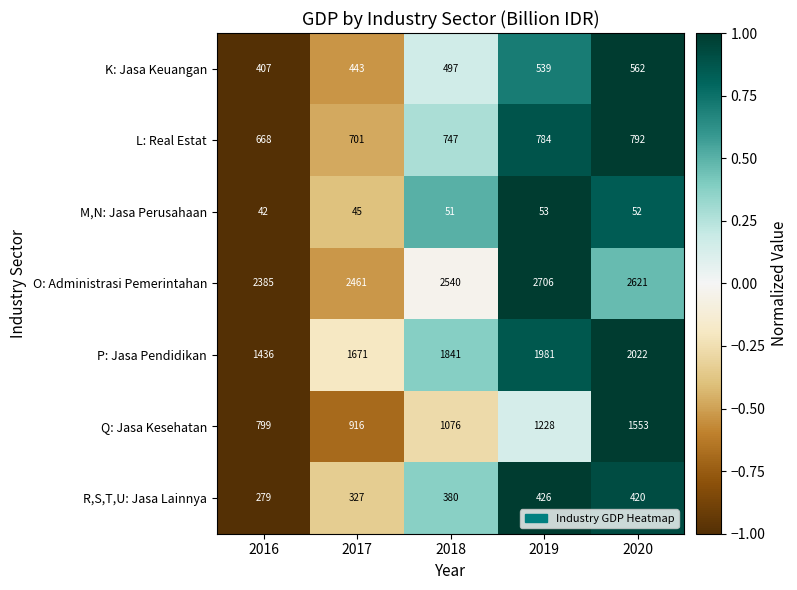

Rank the series by their maximum value, from lowest to highest.

M,N: Jasa Perusahaan, R,S,T,U: Jasa Lainnya, K: Jasa Keuangan, L: Real Estat, Q: Jasa Kesehatan, P: Jasa Pendidikan, O: Administrasi Pemerintahan